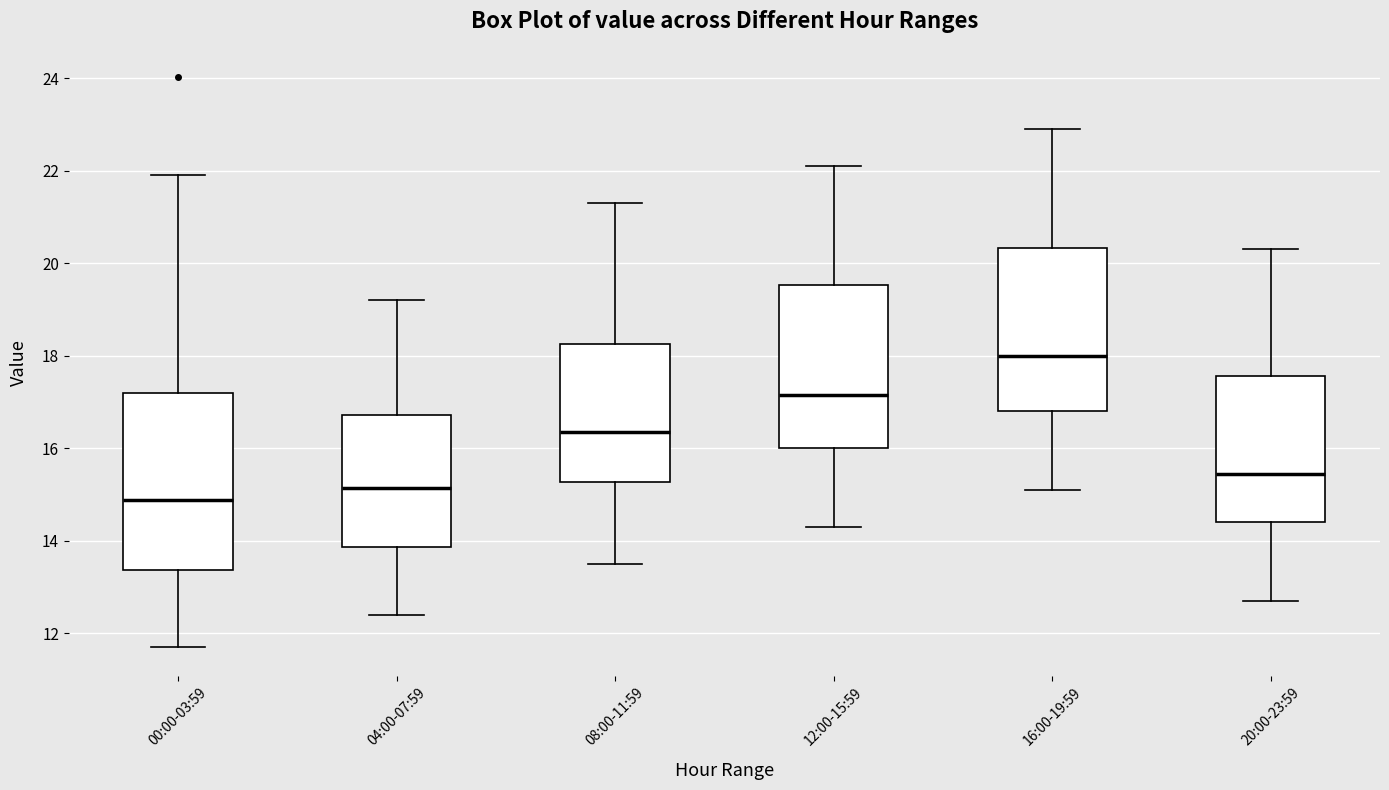

Where does the lower whisker of the box for 04:00-07:59 end on the y-axis? The values are not printed on the chart, so give them approximately, as read against the axis.

12.4